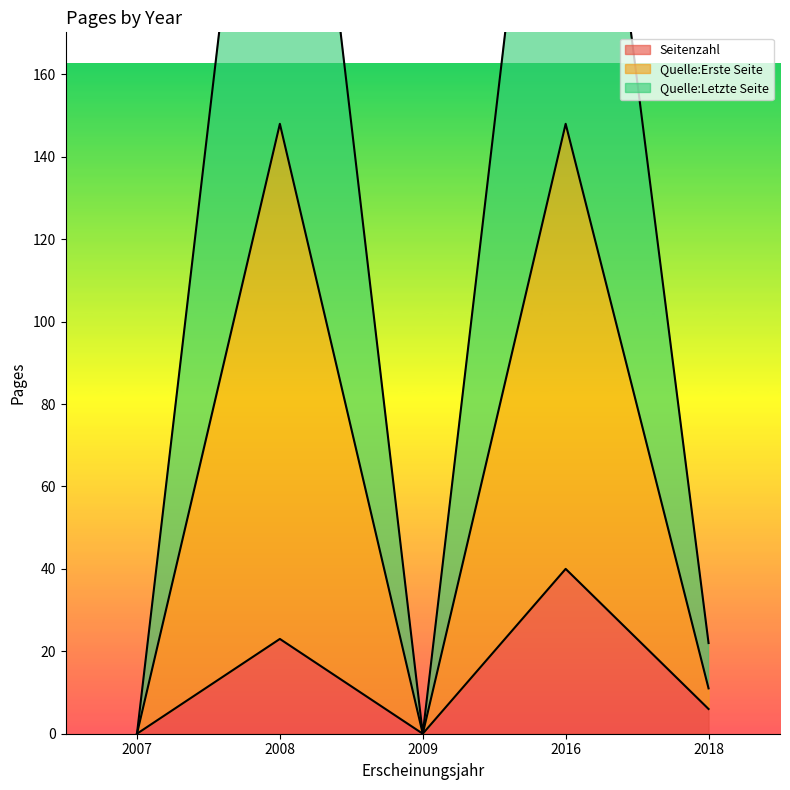

Reading right to left, extract all data points from this chart.

Seitenzahl: 6	0	40	23	0
Quelle:Erste Seite: 5	0	108	125	0
Quelle:Letzte Seite: 11	0	147	148	0